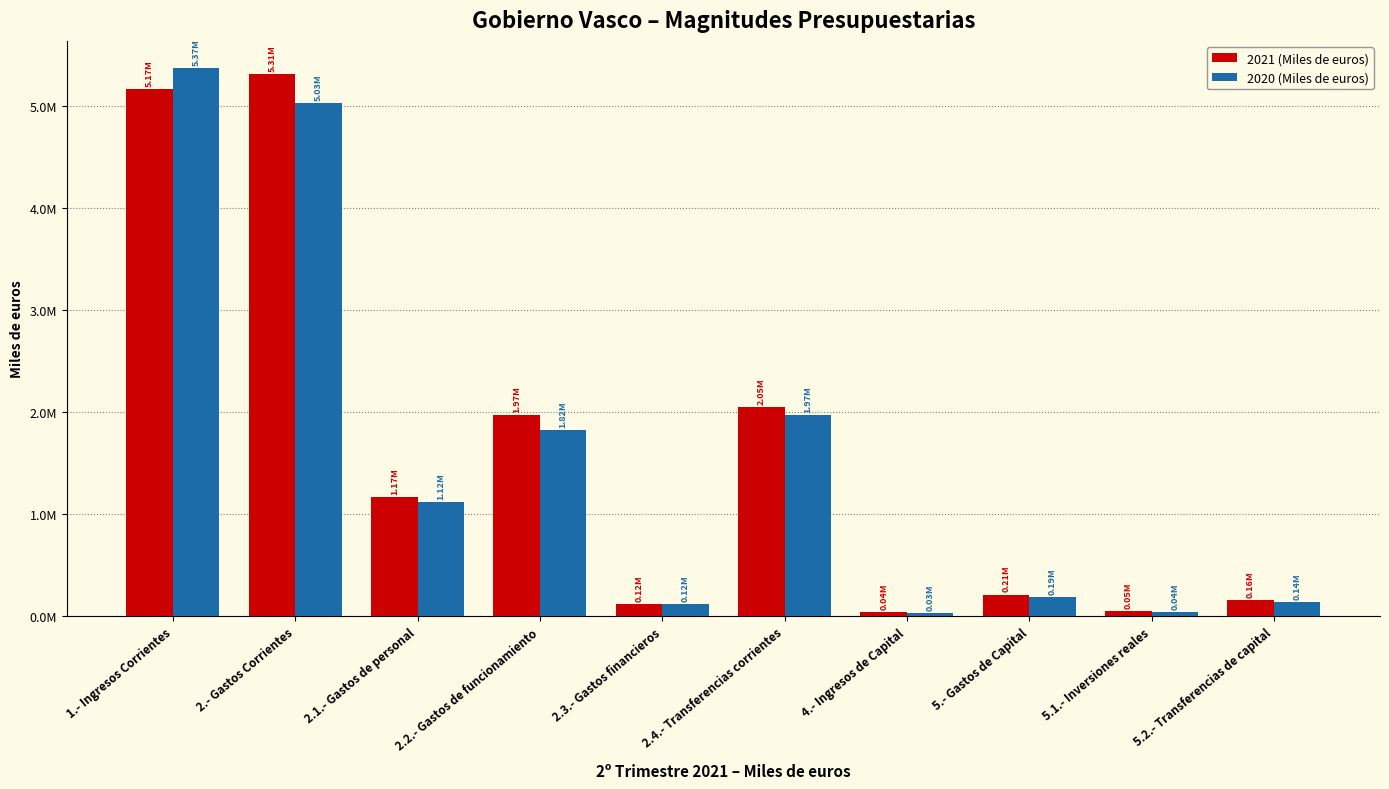

Does the chart contain stacked bars?

No